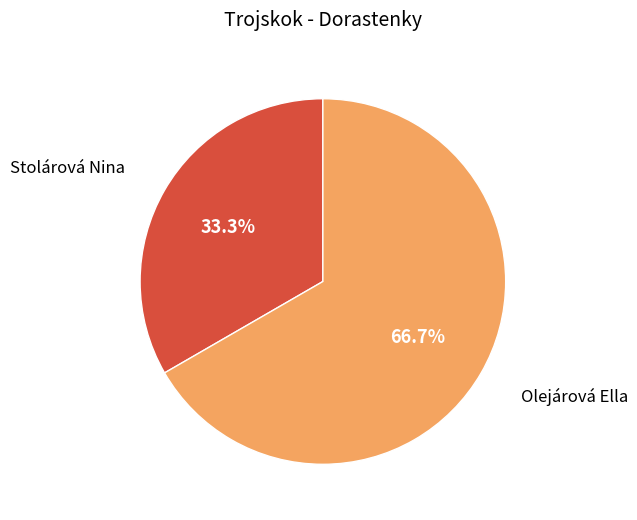

Is there a majority slice in this chart?

Yes